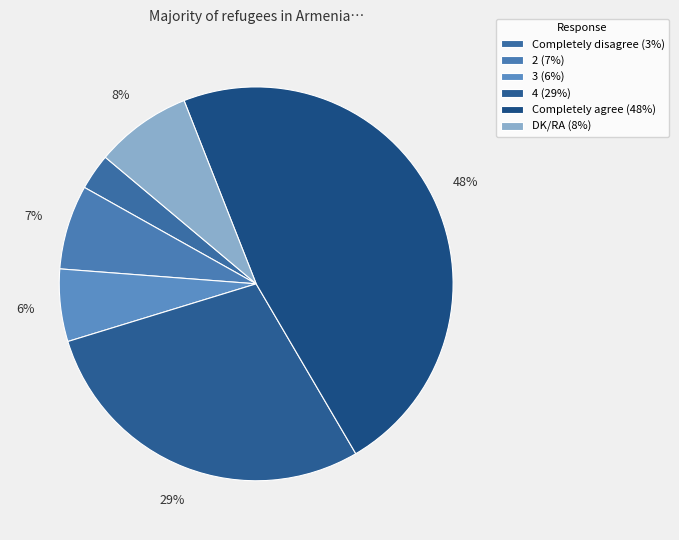

Between DK/RA and Completely agree, which is larger?

Completely agree